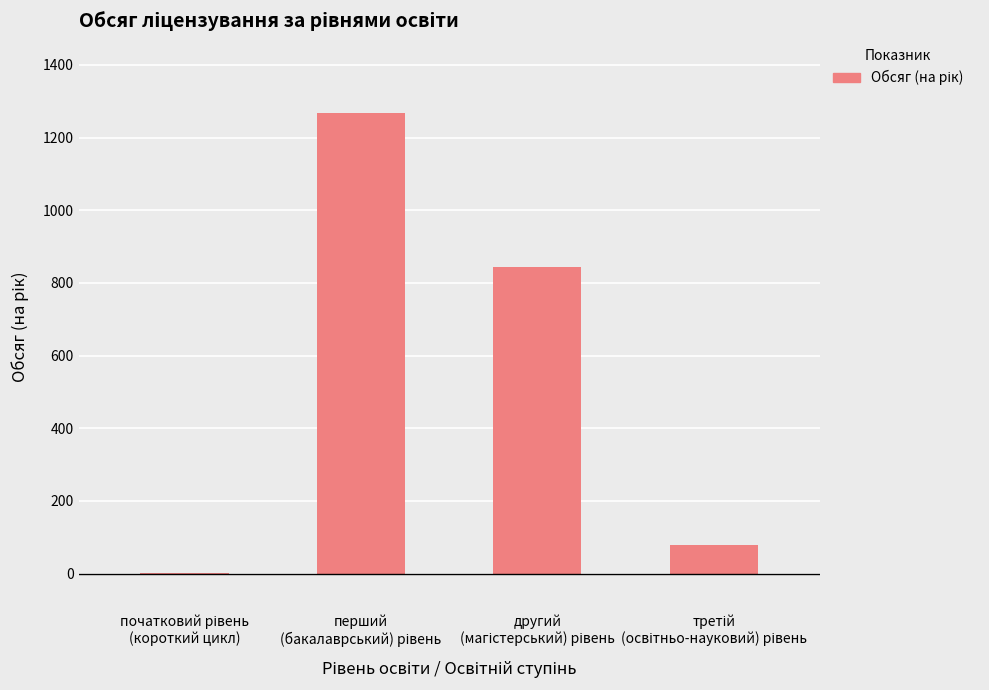

What is the sum of all values?

2195